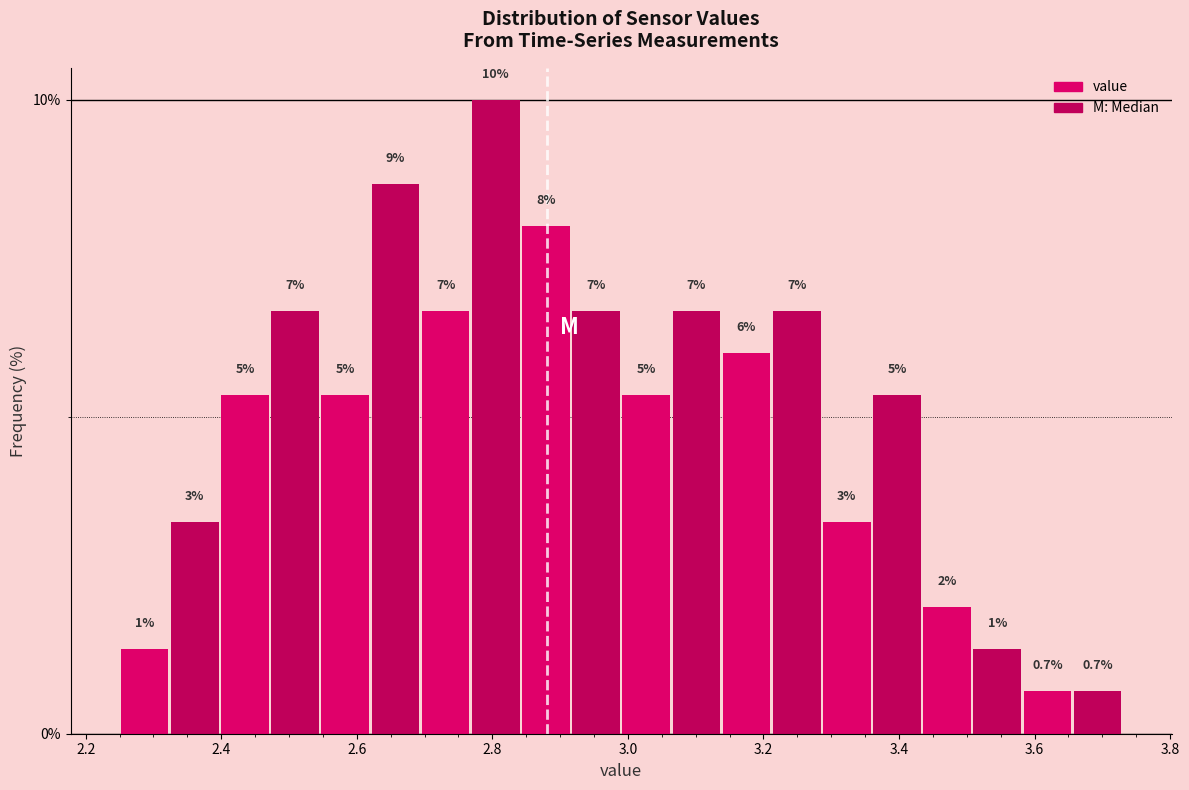

Around what value on the x-axis is the tallest bar? Give the approximate position of its centre, as read against the axis.

2.80